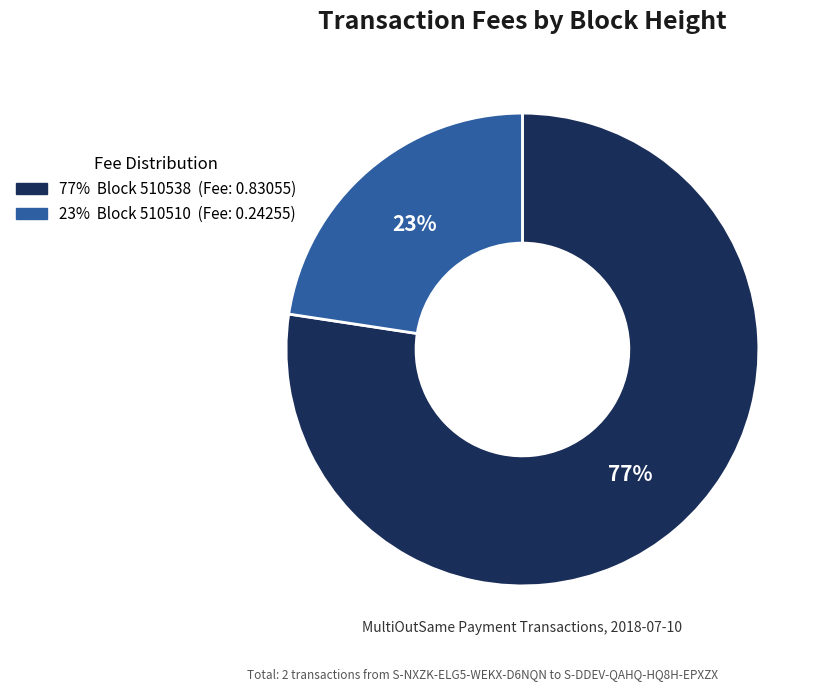

How many slices are in this pie chart?

2